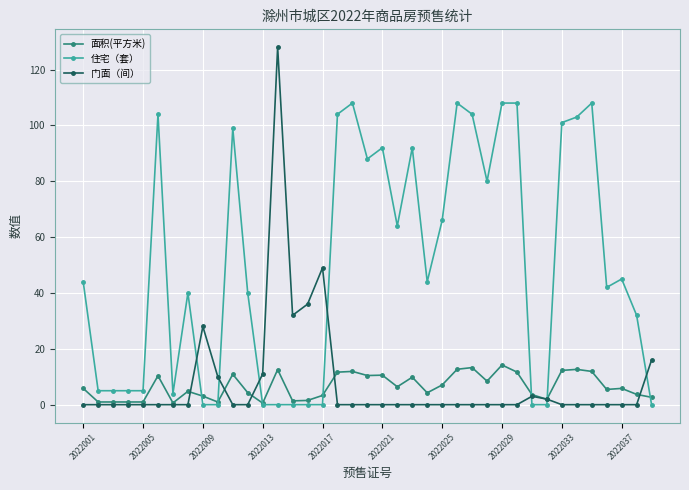

What is the greatest value displayed?

128.0